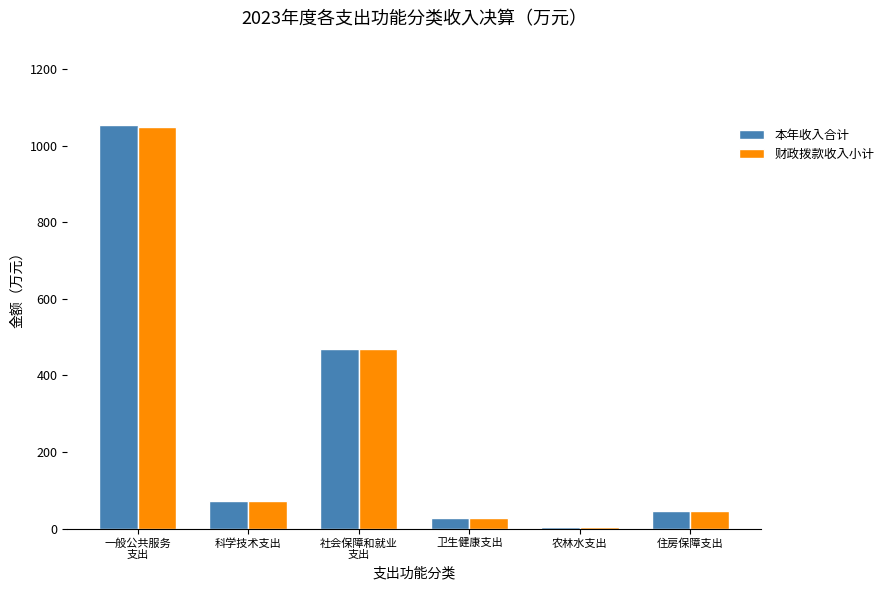

What is the smallest value displayed?

3.9